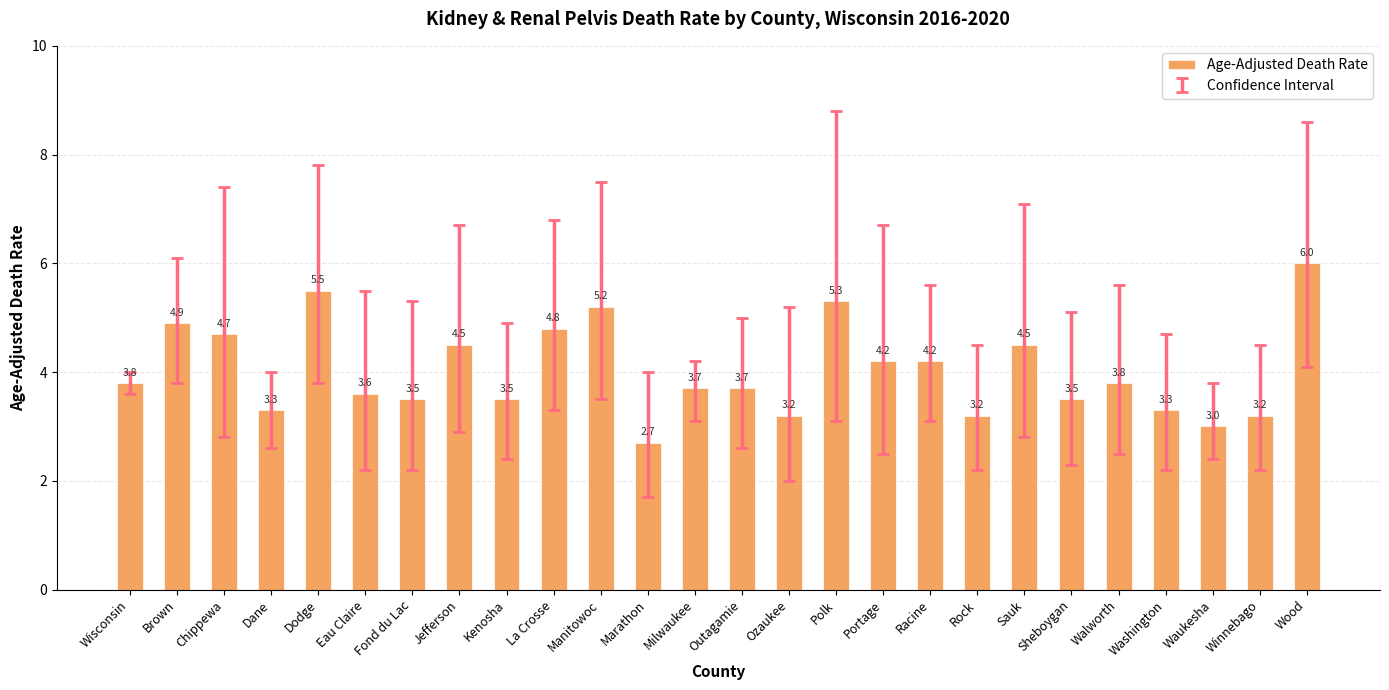

At which label does the data first exceed 3?

Wisconsin